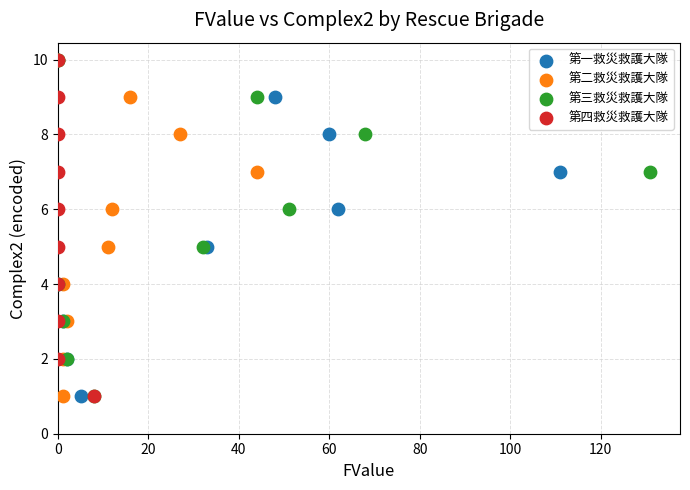

What are all the series names shown in the legend?

第一救災救護大隊, 第二救災救護大隊, 第三救災救護大隊, 第四救災救護大隊